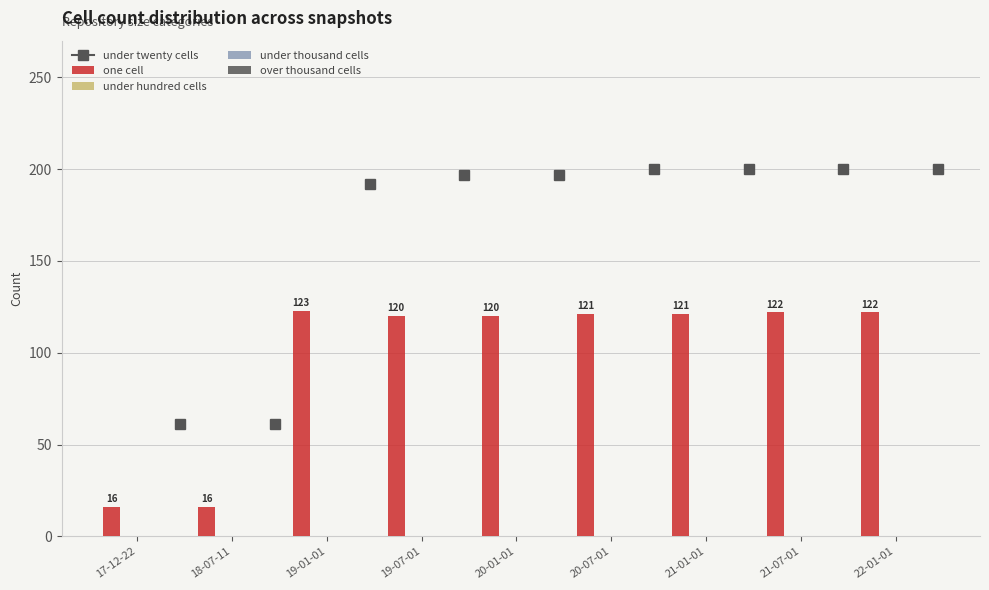

Reading left to right, list all the values displayed in this chart.

16	16	123	120	120	121	121	122	122